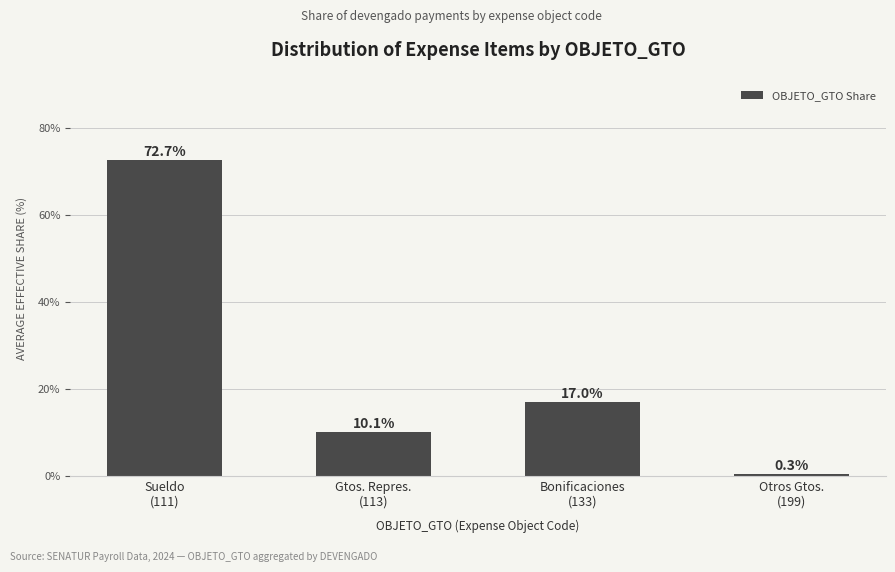

Where is the data nearest to the value 36?

Bonificaciones
(133)